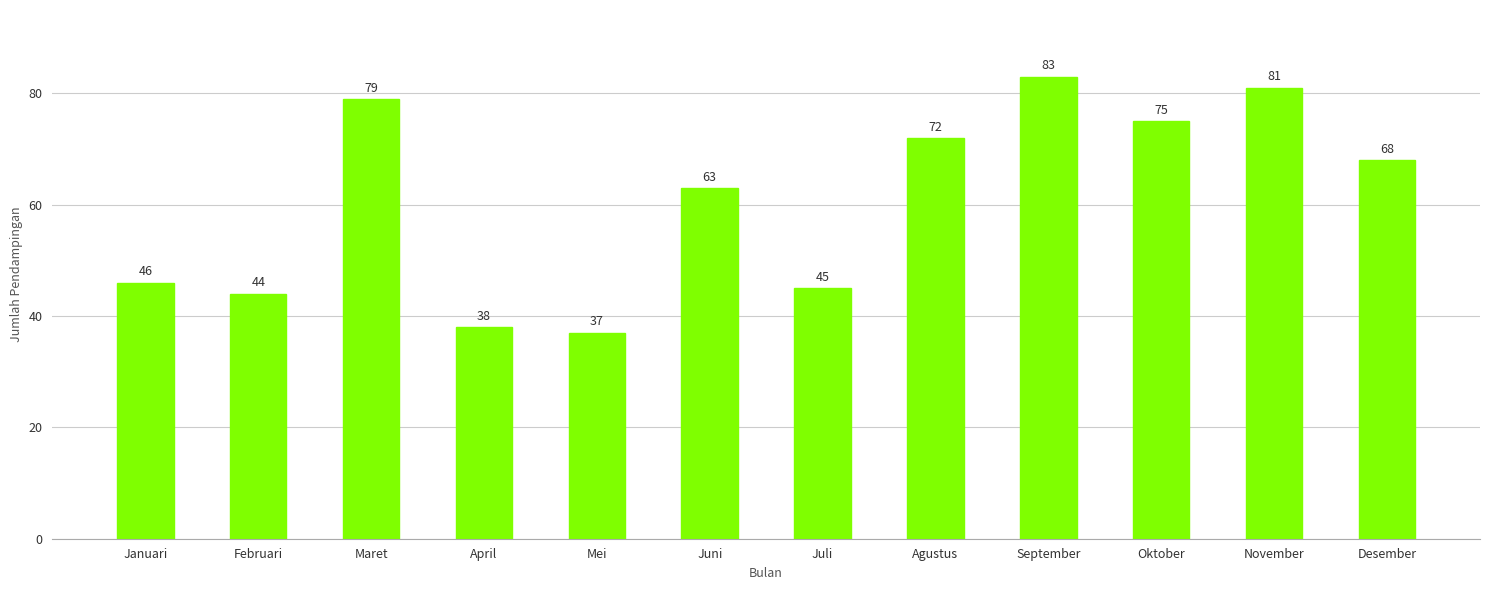

Which has a higher value, Maret or April?

Maret